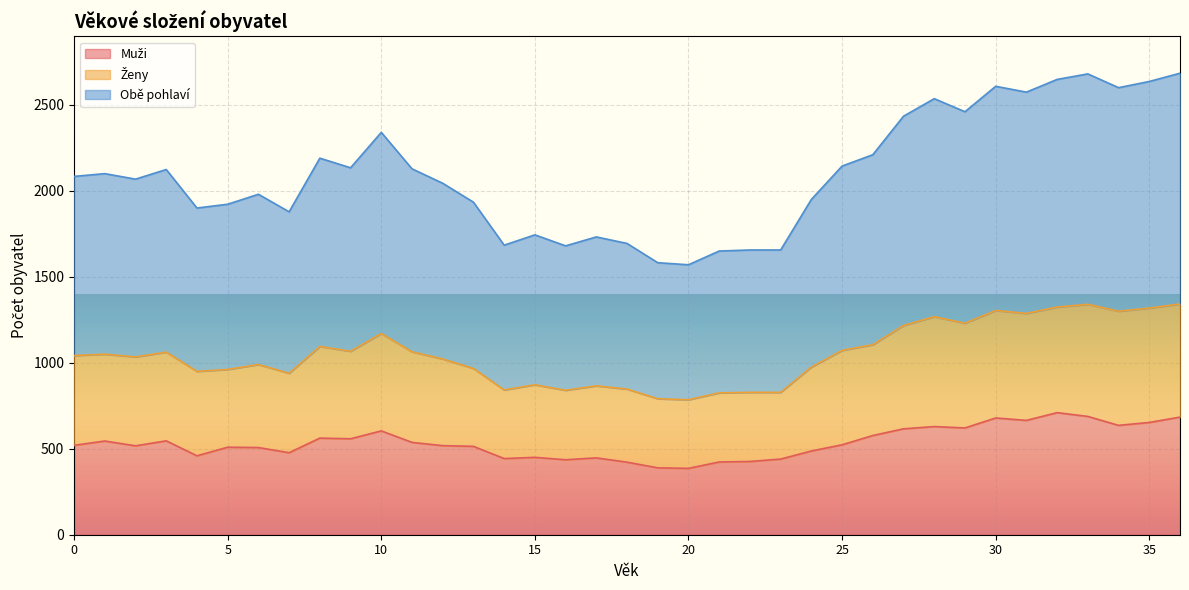

What is the minimum value shown in the chart?

386